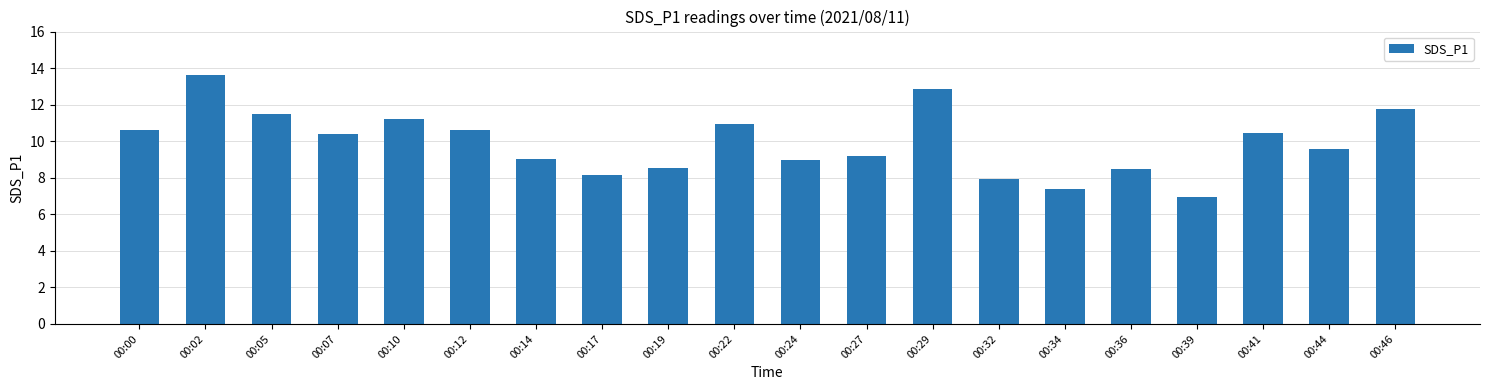

Reading right to left, what are all the values shown in this chart?

00:46=11.8	00:44=9.6	00:41=10.4	00:39=7.0	00:36=8.5	00:34=7.4	00:32=7.9	00:29=12.8	00:27=9.2	00:24=9.0	00:22=10.9	00:19=8.5	00:17=8.1	00:14=9.0	00:12=10.6	00:10=11.2	00:07=10.4	00:05=11.5	00:02=13.6	00:00=10.6